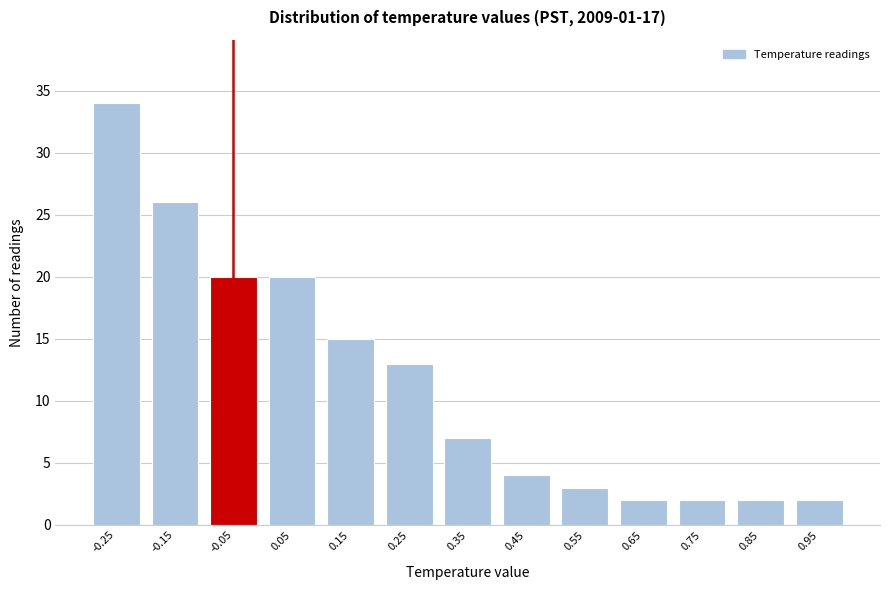

Reading left to right, transcribe all the data shown in this chart.

-0.25=34	-0.15=26	-0.05=20	0.05=20	0.15=15	0.25=13	0.35=7	0.45=4	0.55=3	0.65=2	0.75=2	0.85=2	0.95=2